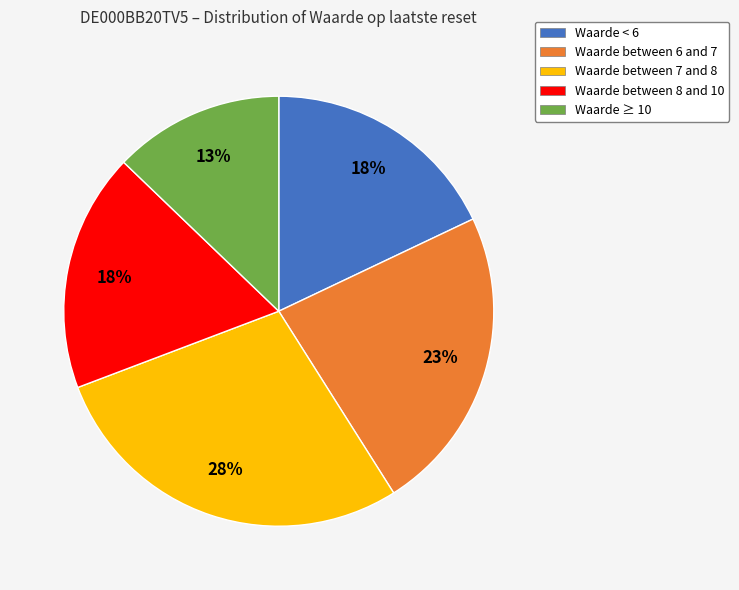

True or false: Waarde between 7 and 8 accounts for 28% of the total.

True